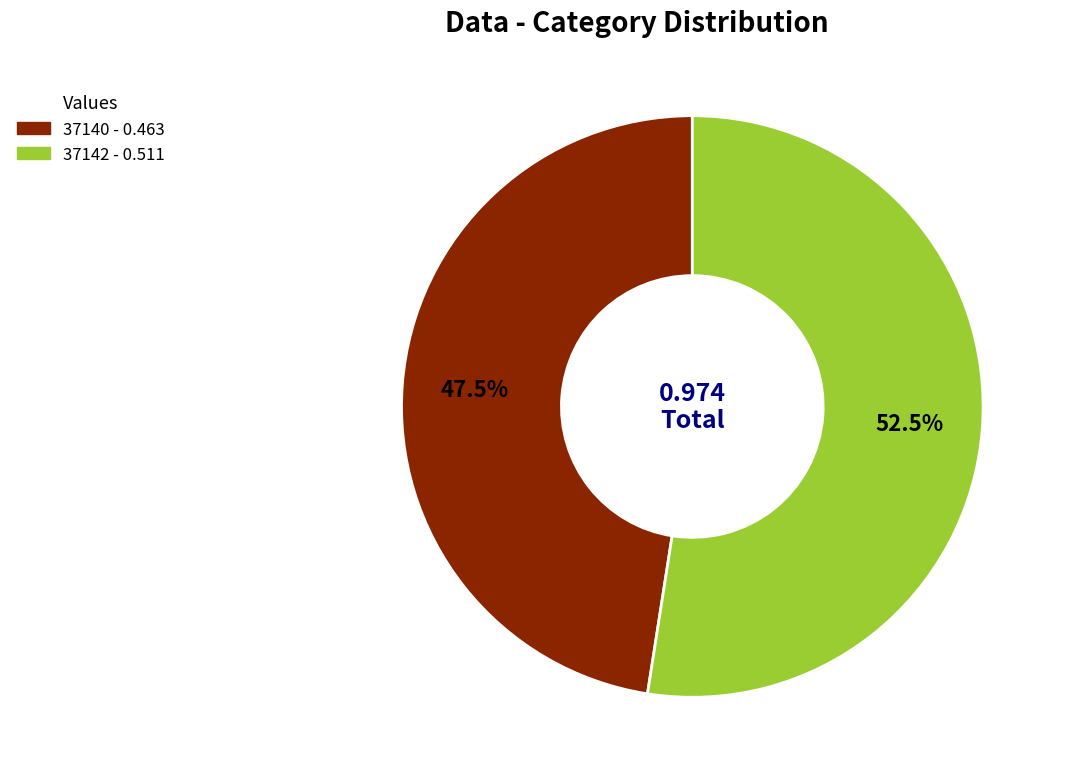

Between 37142 and 37140, which is larger?

37142